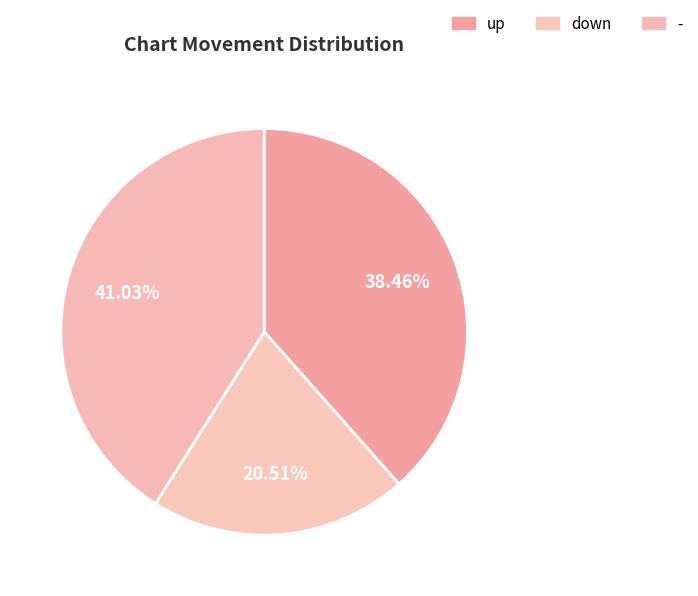

How many segments does this pie chart have?

3